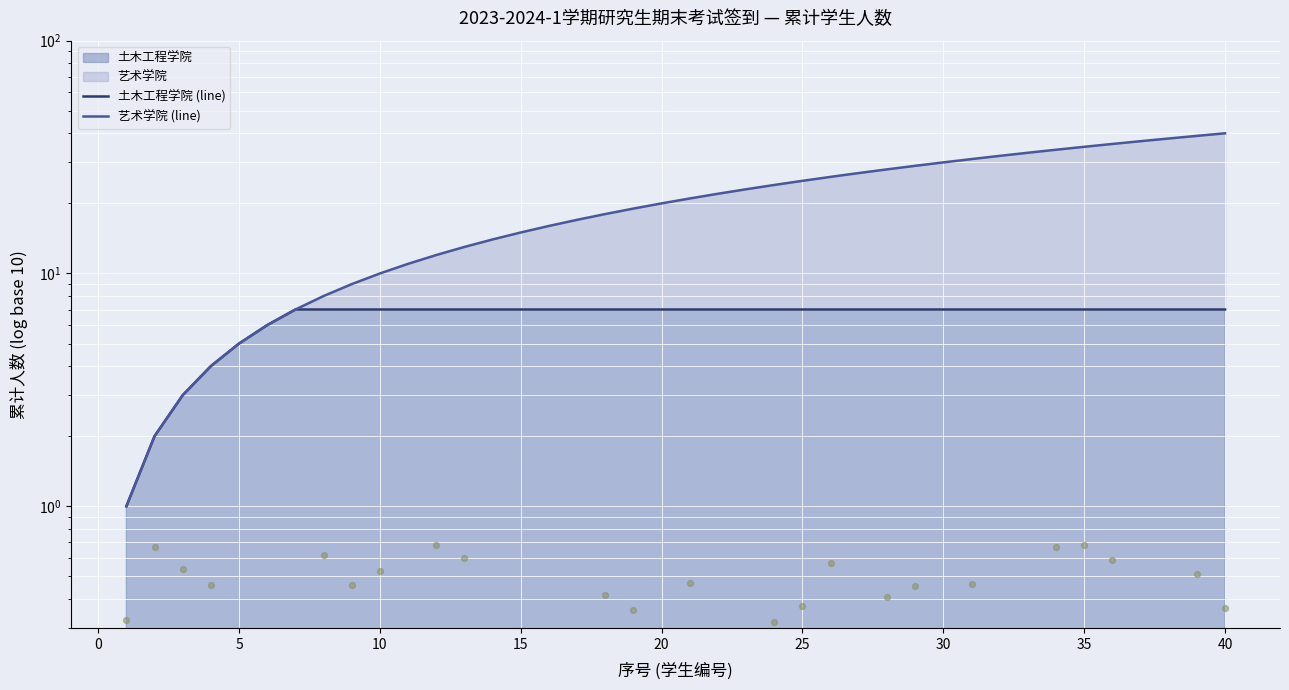

Which series has the largest Y range (max minus min)?

艺术学院 (line)